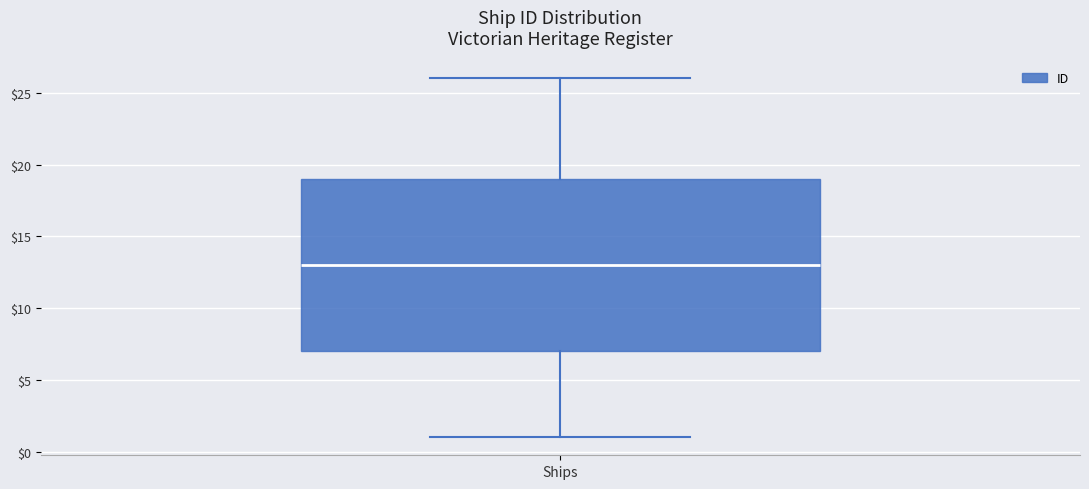

Where does the upper whisker of the box for Ships end on the y-axis? The values are not printed on the chart, so give them approximately, as read against the axis.

26